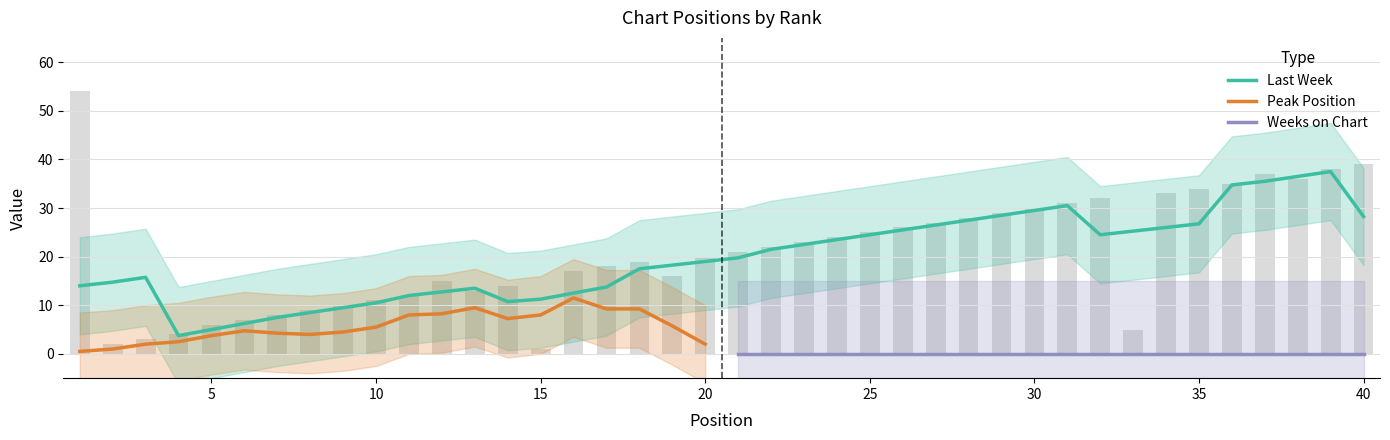

Which has a higher value, 18 or 14?

18